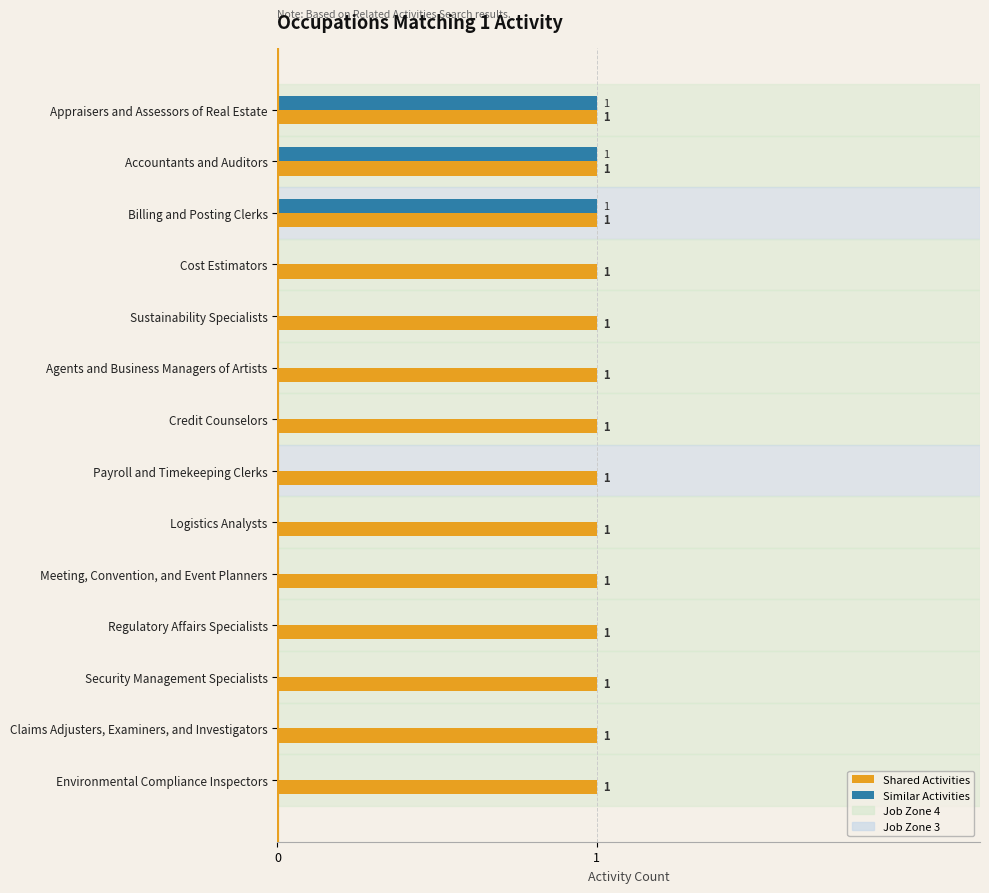

Which series has the largest range (max minus min)?

Similar Activities